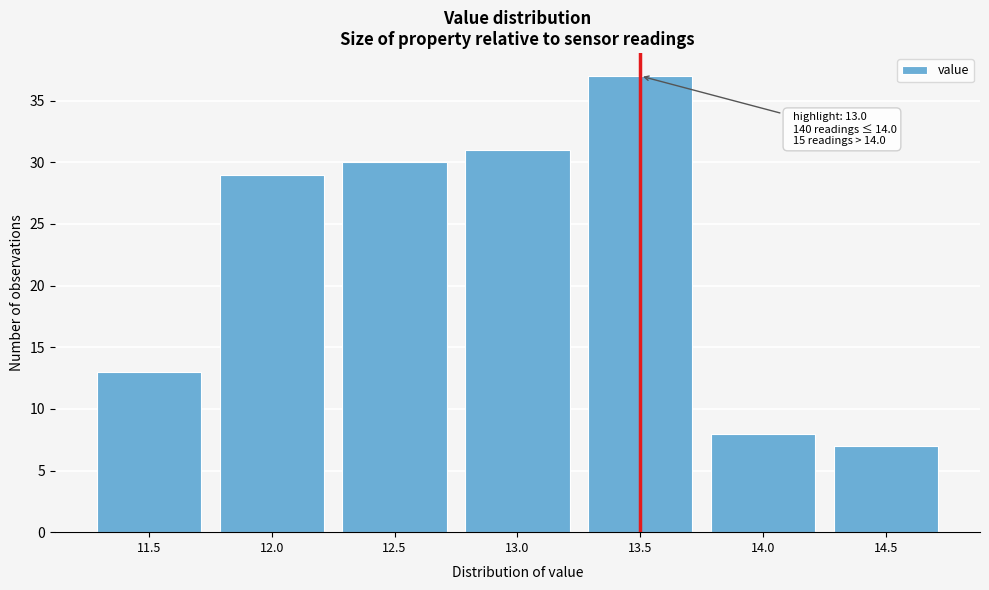

Reading right to left, transcribe all the data shown in this chart.

14.5=7	14.0=8	13.5=37	13.0=31	12.5=30	12.0=29	11.5=13